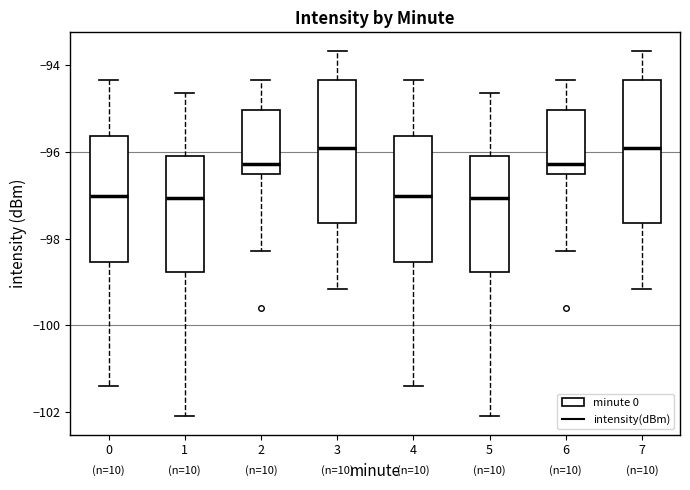

Reading left to right, read every box against the y-axis: the position of its median line, the range the box covers, and the ends of its whiskers. The values are not printed on the chart, so give them approximately, as read against the axis.

0: median -97.0, box -98.6 to -95.6, whiskers -101.4 to -94.4
1: median -97.0, box -98.8 to -96.0, whiskers -102.0 to -94.6
2: median -96.2, box -96.6 to -95.0, whiskers -98.2 to -94.4
3: median -96.0, box -97.6 to -94.4, whiskers -99.2 to -93.6
4: median -97.0, box -98.6 to -95.6, whiskers -101.4 to -94.4
5: median -97.0, box -98.8 to -96.0, whiskers -102.0 to -94.6
6: median -96.2, box -96.6 to -95.0, whiskers -98.2 to -94.4
7: median -96.0, box -97.6 to -94.4, whiskers -99.2 to -93.6